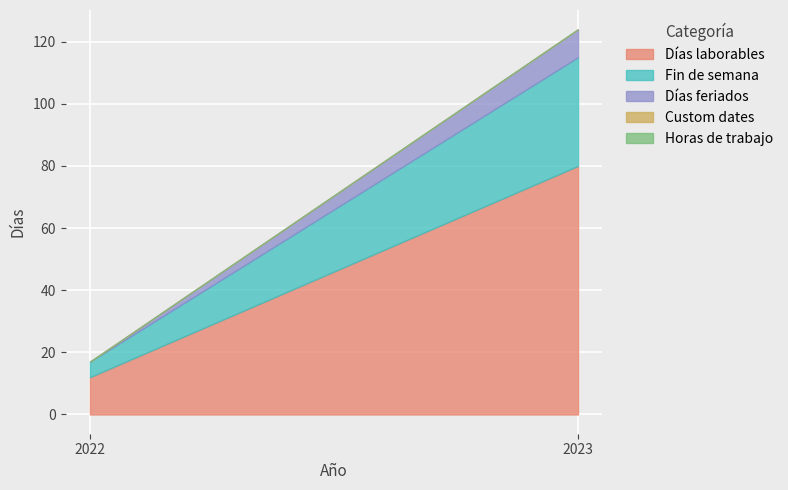

How many distinct data groups are displayed?

5